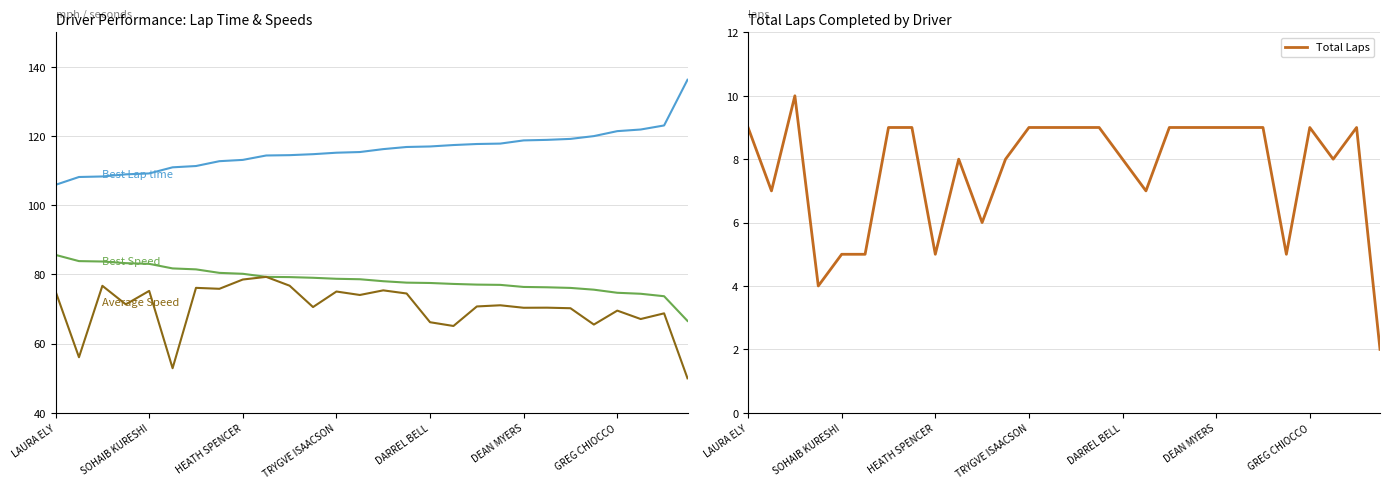

True or false: Total Laps has a value of 3 at DEAN MYERS.

False